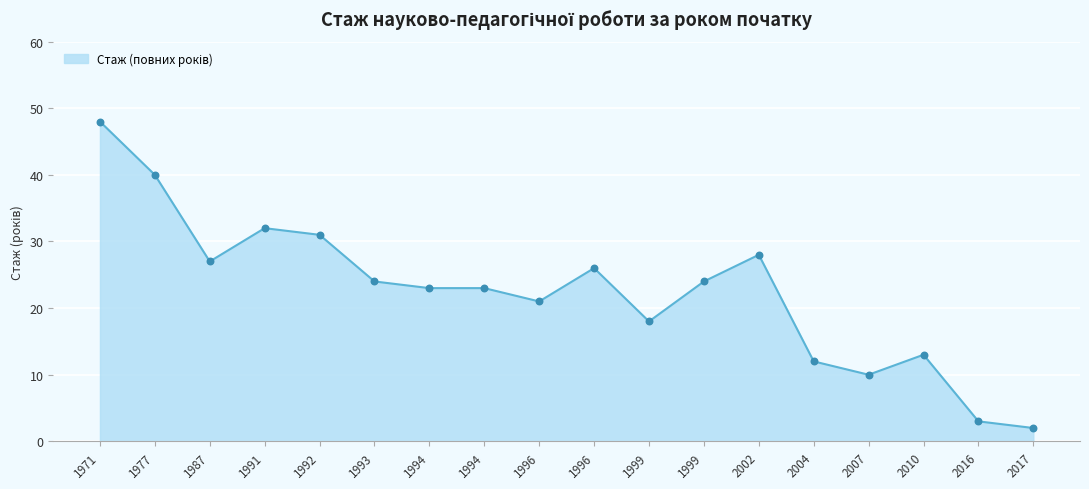

Approximately how many times larger is the value at 1996 compared to 2002?

0.9